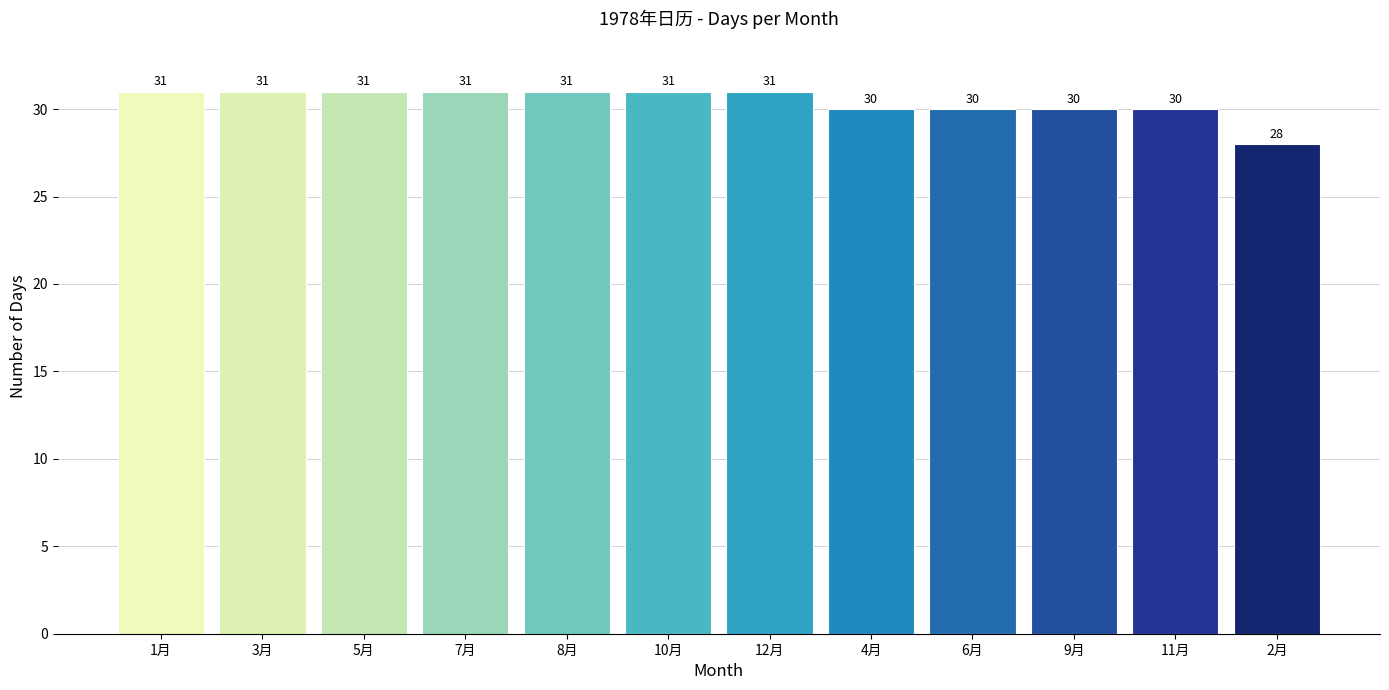

Reading right to left, transcribe all the data shown in this chart.

2月=28	11月=30	9月=30	6月=30	4月=30	12月=31	10月=31	8月=31	7月=31	5月=31	3月=31	1月=31